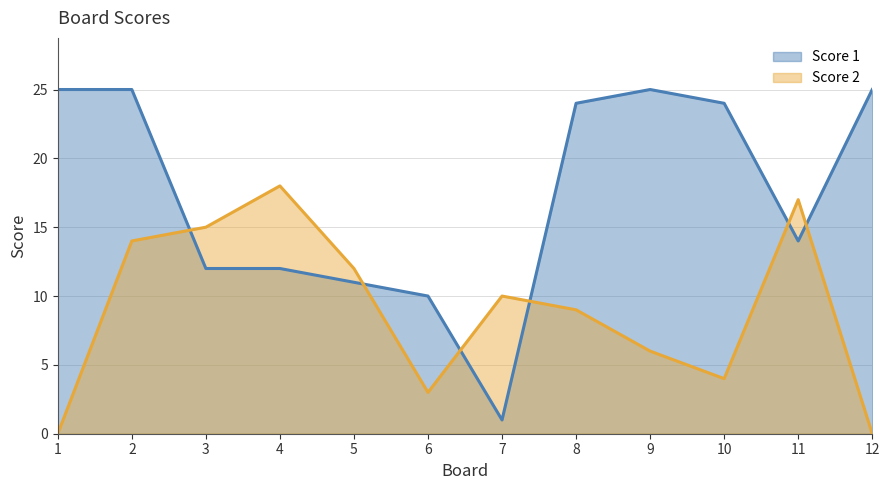

At which label is Score 1 closest to 13?

3